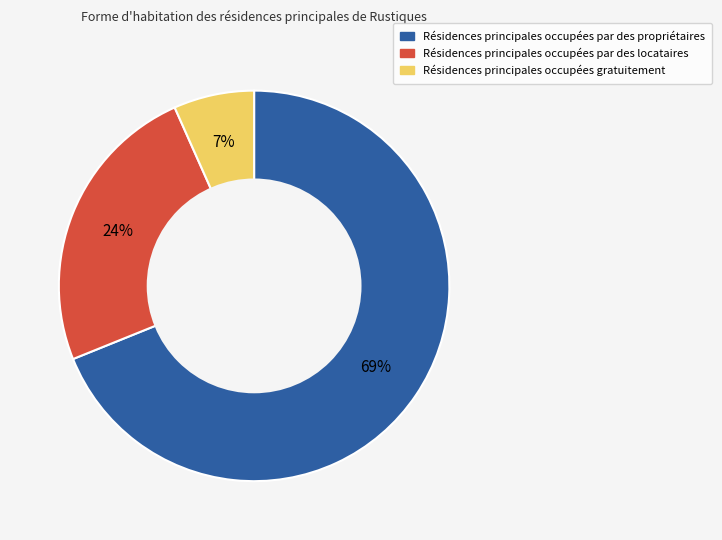

Is the sum of Résidences principales occupées gratuitement and Résidences principales occupées par des locataires greater than half?

No